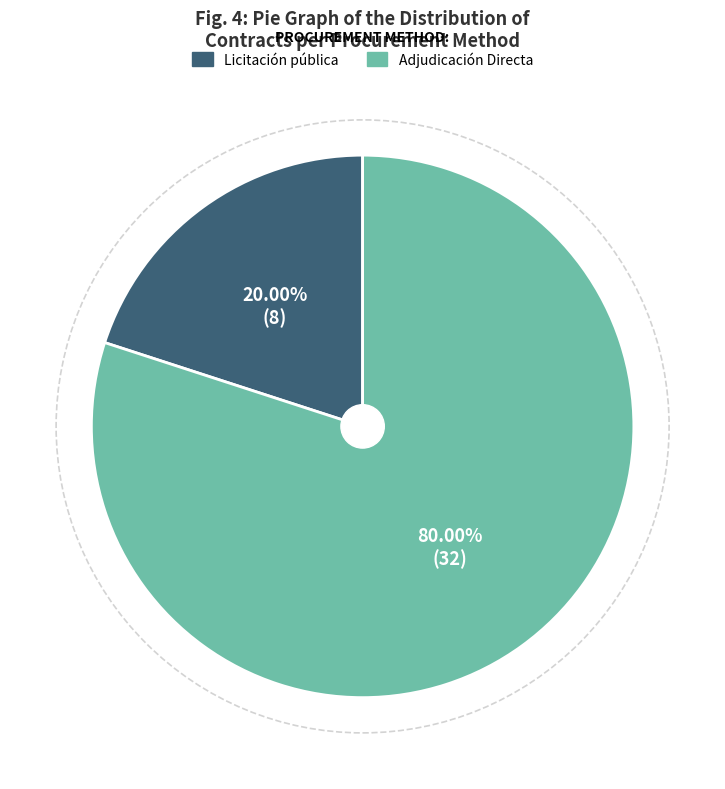

How much of the chart is everything except Adjudicación Directa?

20.0%